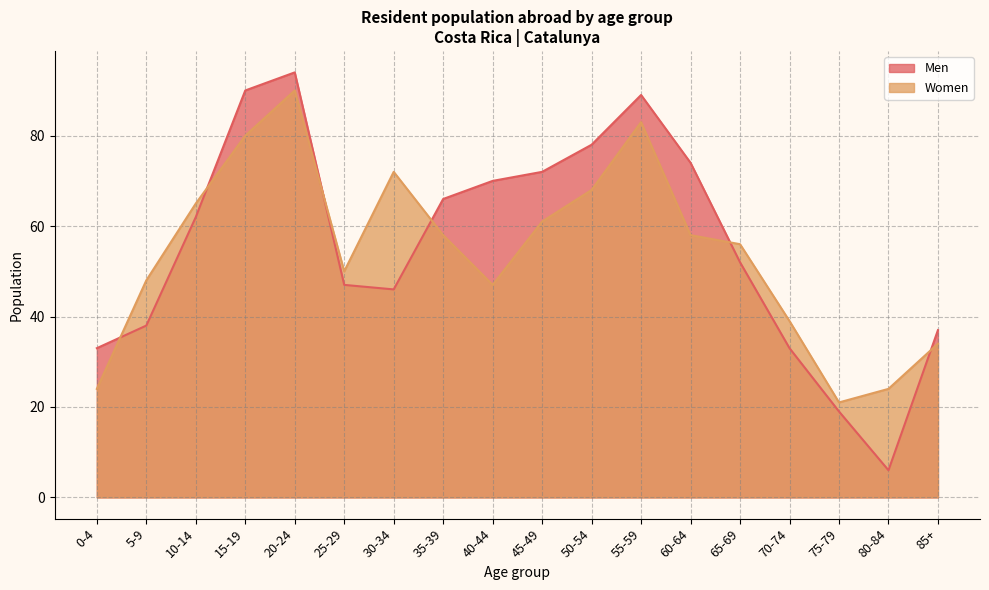

List the series in order of their overall mean, lowest first.

Women, Men